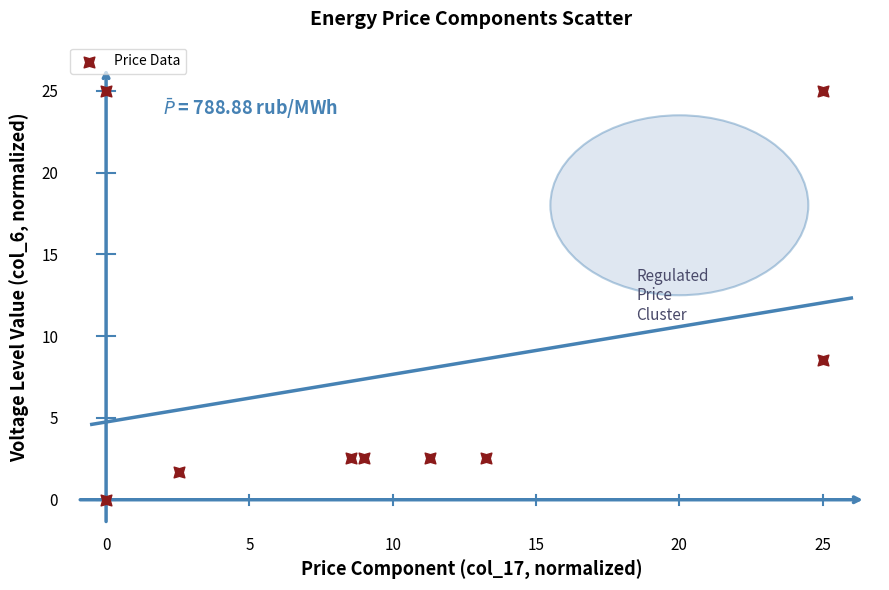

What Y value in the scatter plot is closest to 12?

8.5